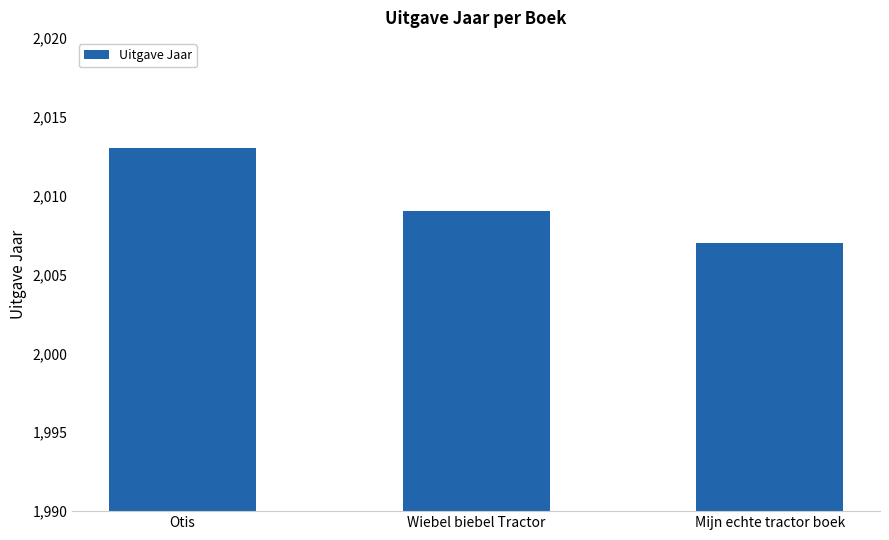

What is the value of the 2nd bar from the left?

2009